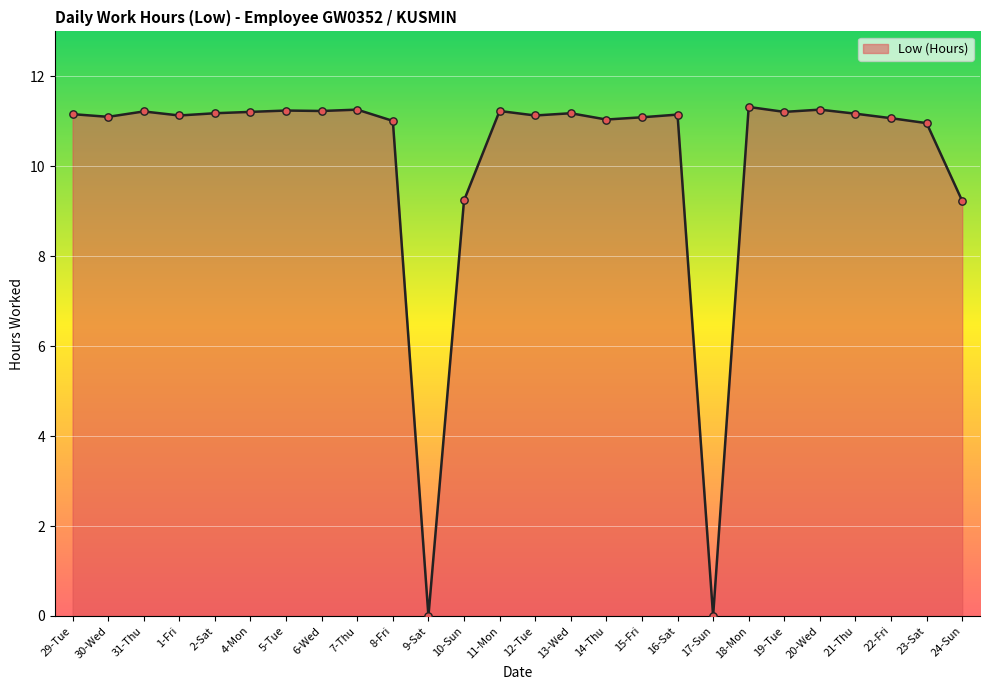

What is the ratio of the value at 6-Wed to the value at 8-Fri?

1.0